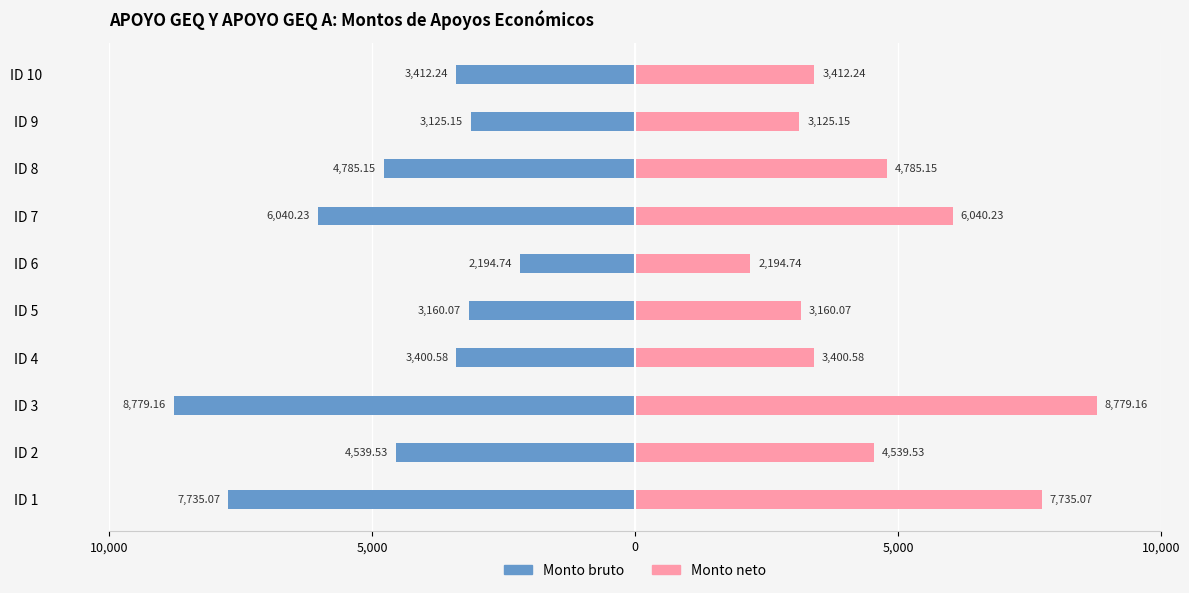

Reading left to right, extract all data points from this chart.

Monto bruto: -7735.1	-4539.5	-8779.2	-3400.6	-3160.1	-2194.7	-6040.2	-4785.1	-3125.2	-3412.2
Monto neto: 7735.1	4539.5	8779.2	3400.6	3160.1	2194.7	6040.2	4785.1	3125.2	3412.2